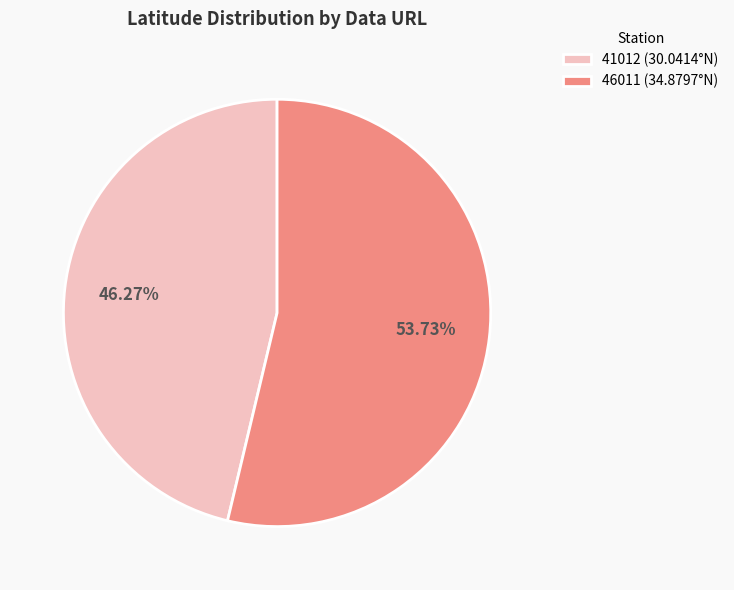

Combined, do 41012 (30.0414°N) and 46011 (34.8797°N) account for over 50%?

Yes